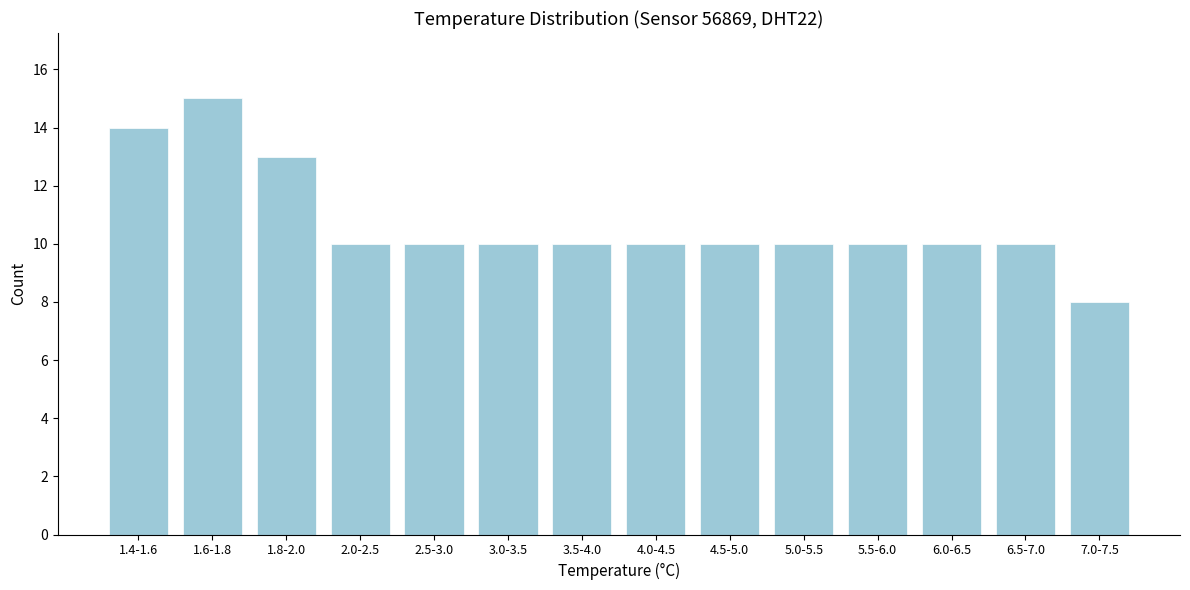

Reading left to right, extract all data points from this chart.

1.4-1.6=14	1.6-1.8=15	1.8-2.0=13	2.0-2.5=10	2.5-3.0=10	3.0-3.5=10	3.5-4.0=10	4.0-4.5=10	4.5-5.0=10	5.0-5.5=10	5.5-6.0=10	6.0-6.5=10	6.5-7.0=10	7.0-7.5=8